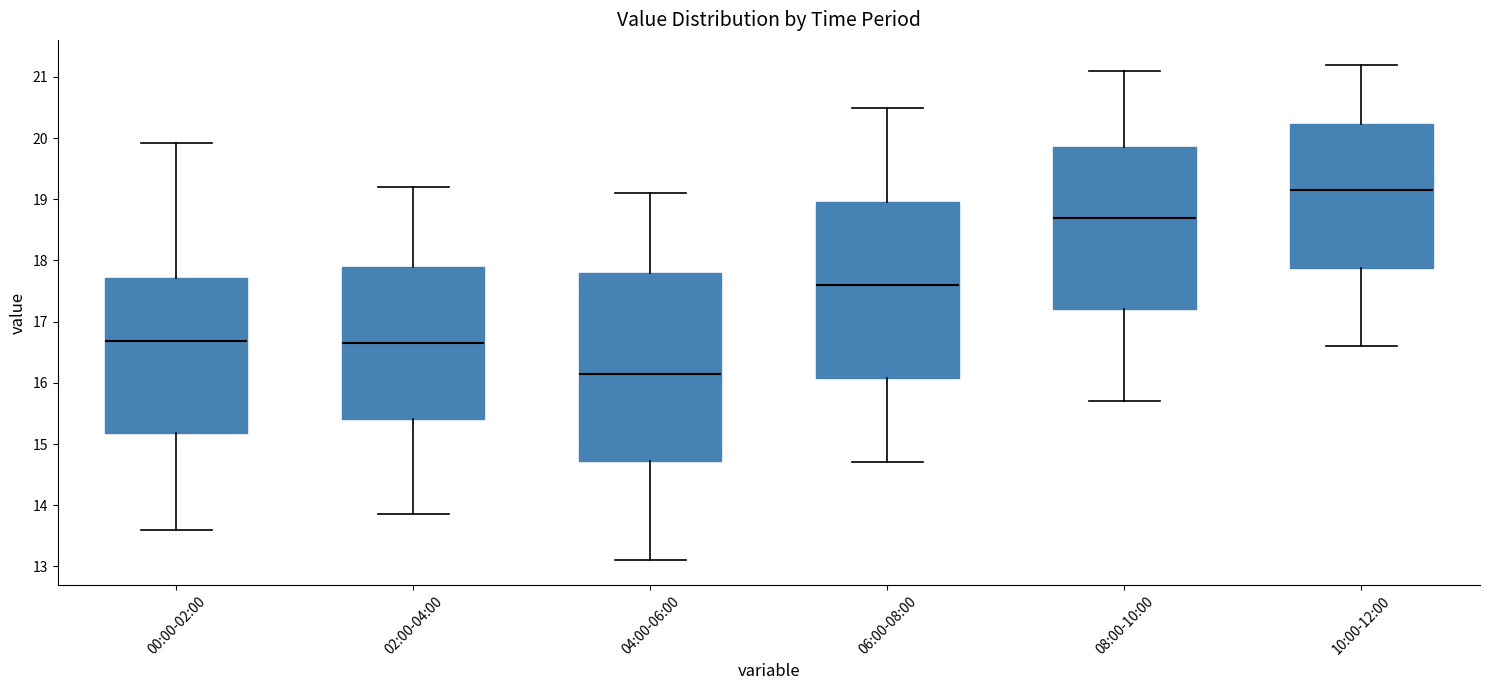

Comparing the boxes themselves (not the whiskers), which one is the tallest?

04:00-06:00